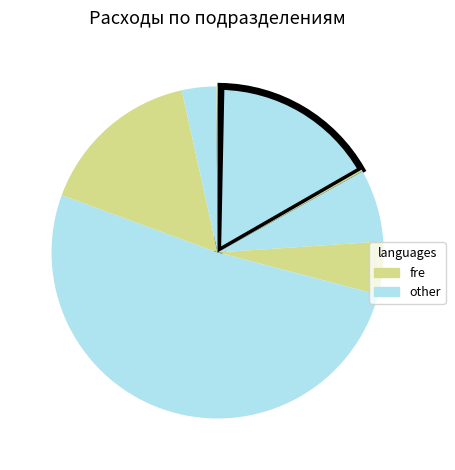

To the nearest percent, what is the average slice percentage?

11%